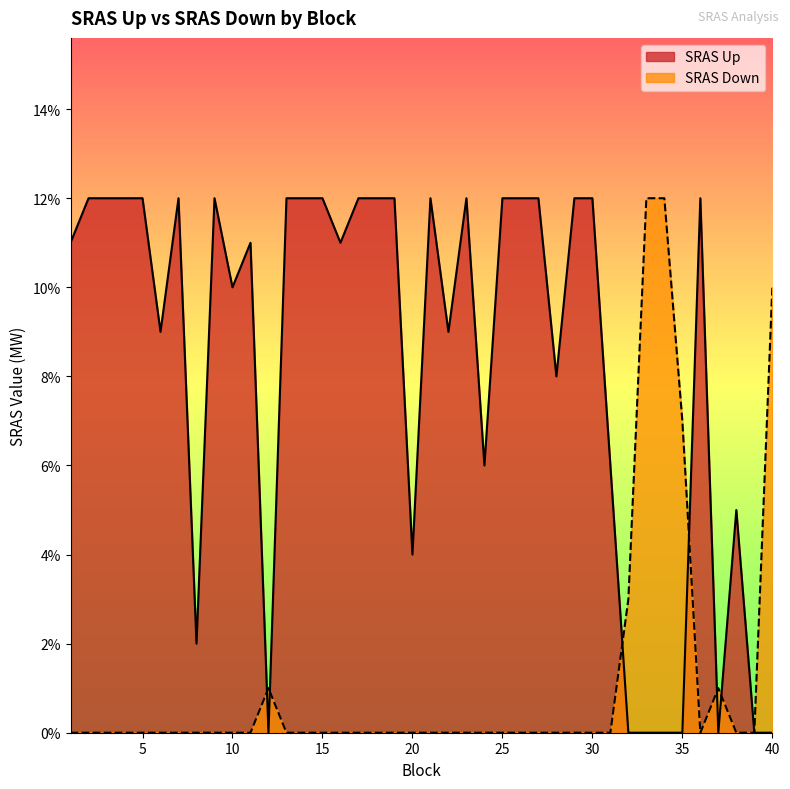

What are all the series names shown in the legend?

SRAS Up, SRAS Down